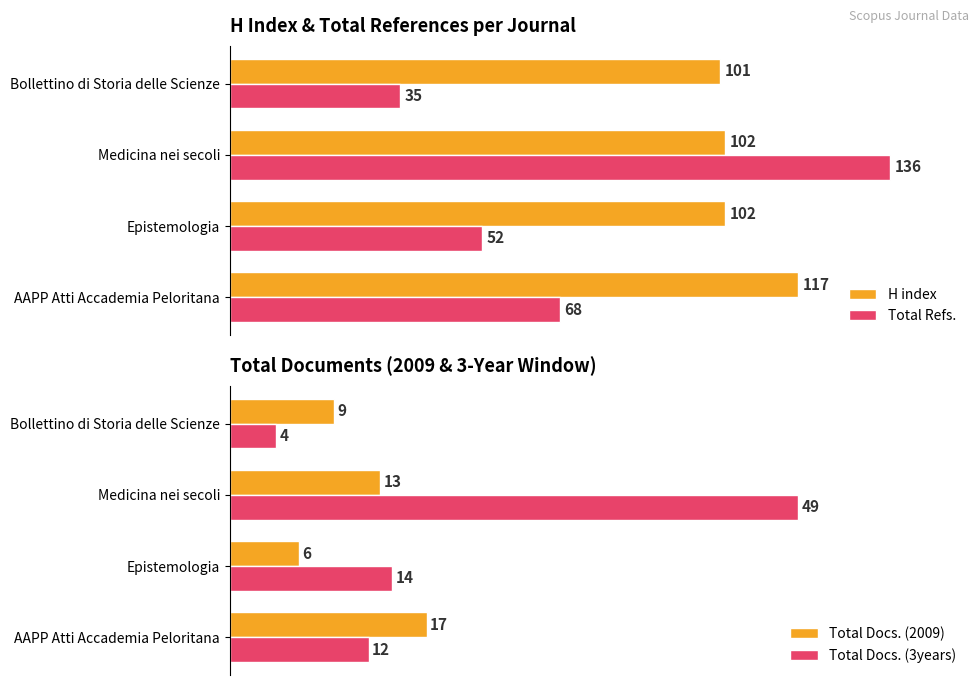

What is the sum of all Total Docs. (2009) values?

45